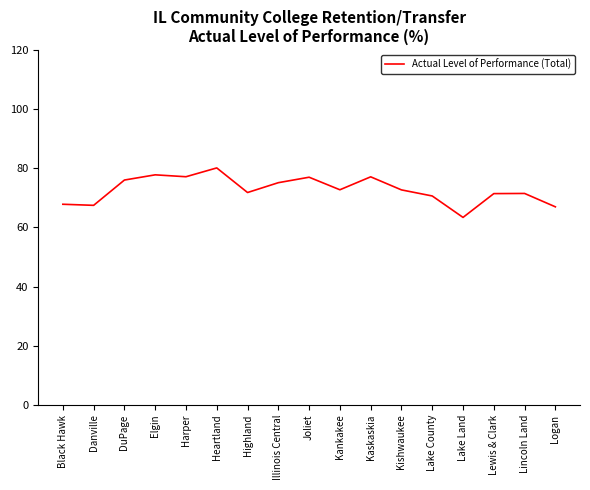

Is it true that the value at Illinois Central is 132.6?

False